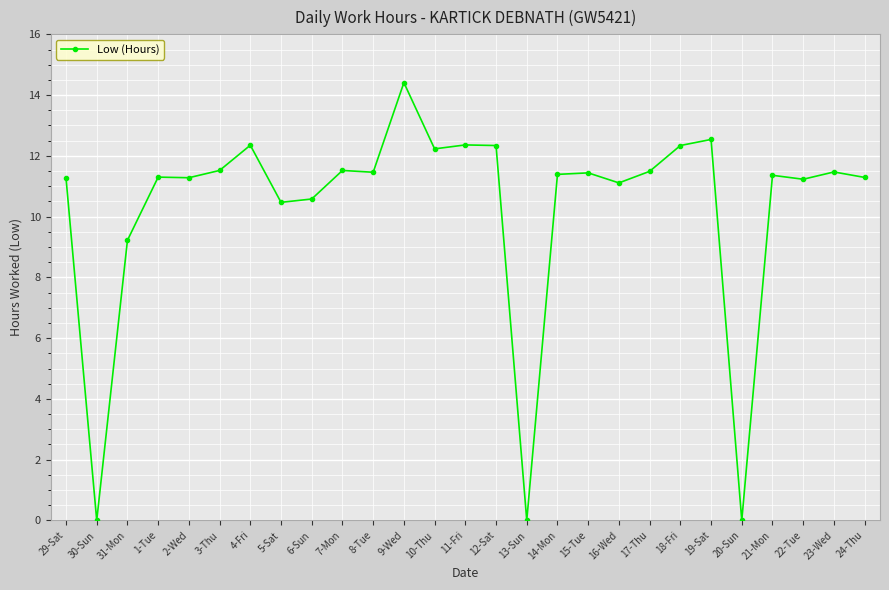

At which category does the data reach its first local valley?

30-Sun